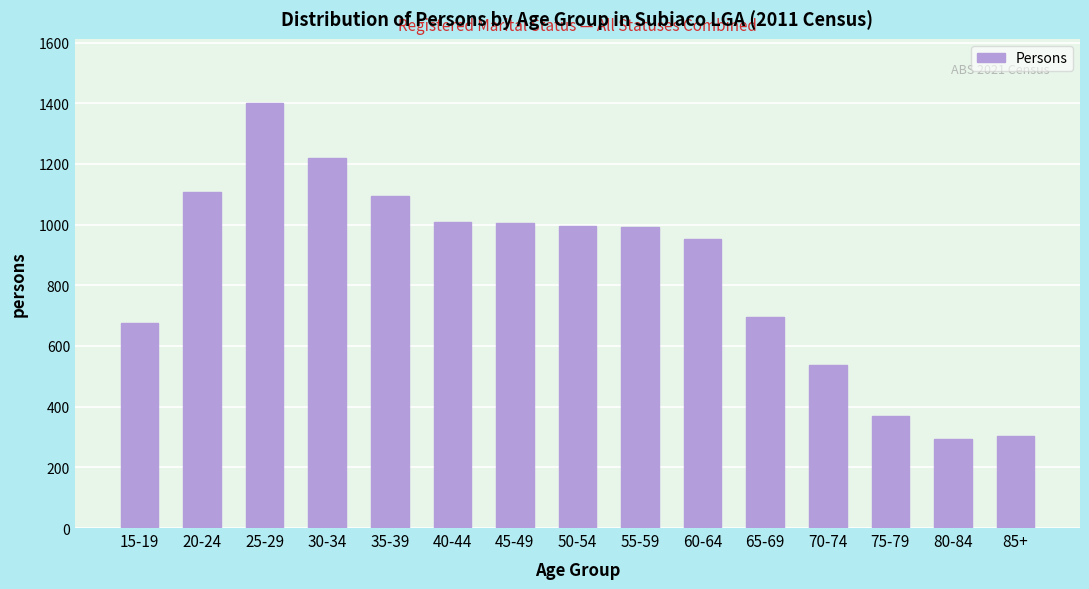

At which category does the chart reach its peak across all series?

25-29